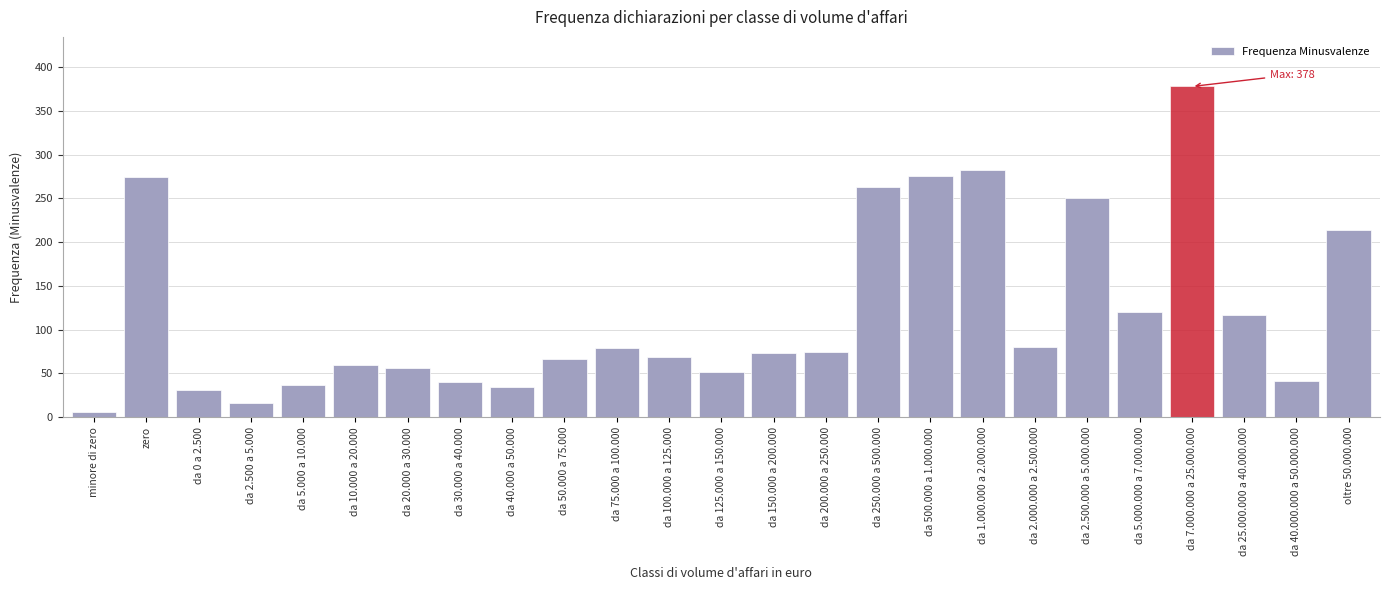

At which label is the value closest to 192?

oltre 50.000.000